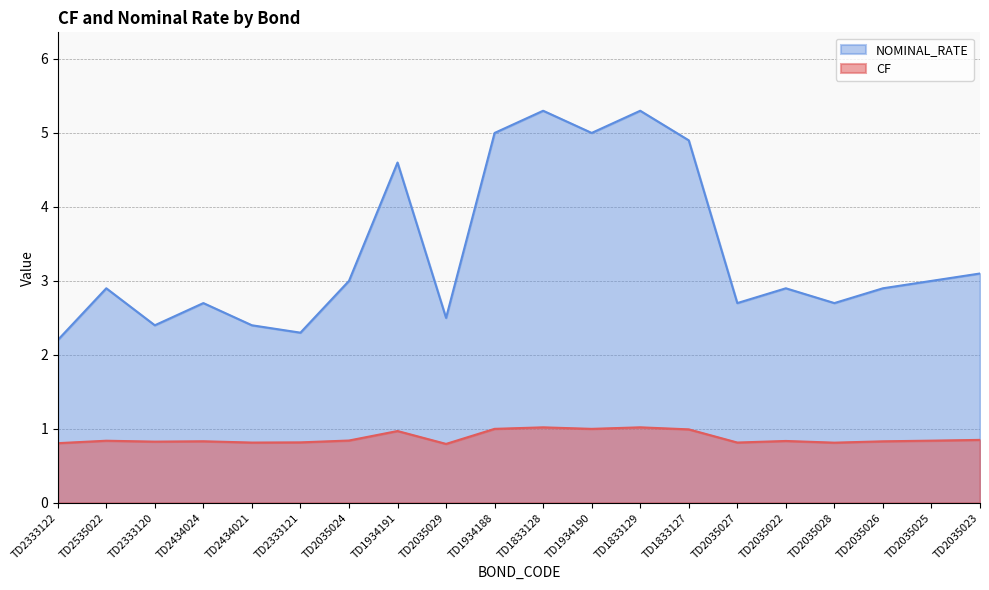

Where is NOMINAL_RATE nearest to the value 3?

TD2035024